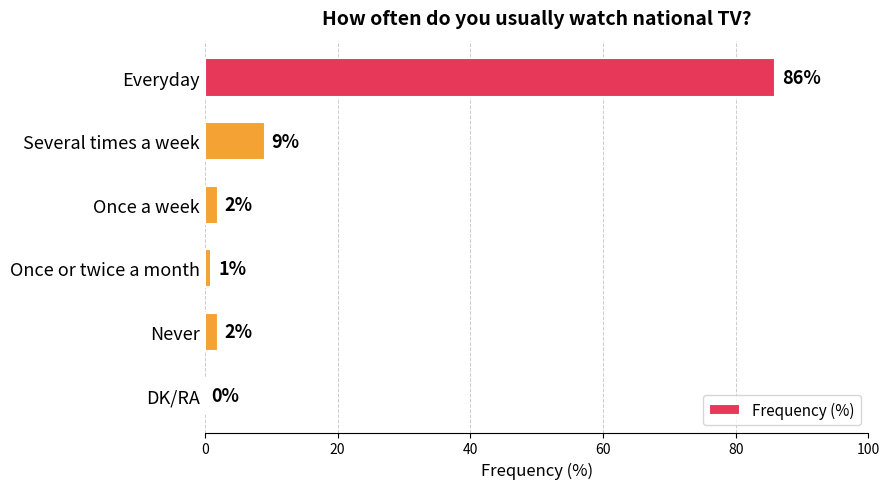

Reading top to bottom, transcribe all the data shown in this chart.

Everyday=86	Several times a week=9	Once a week=2	Once or twice a month=1	Never=2	DK/RA=0